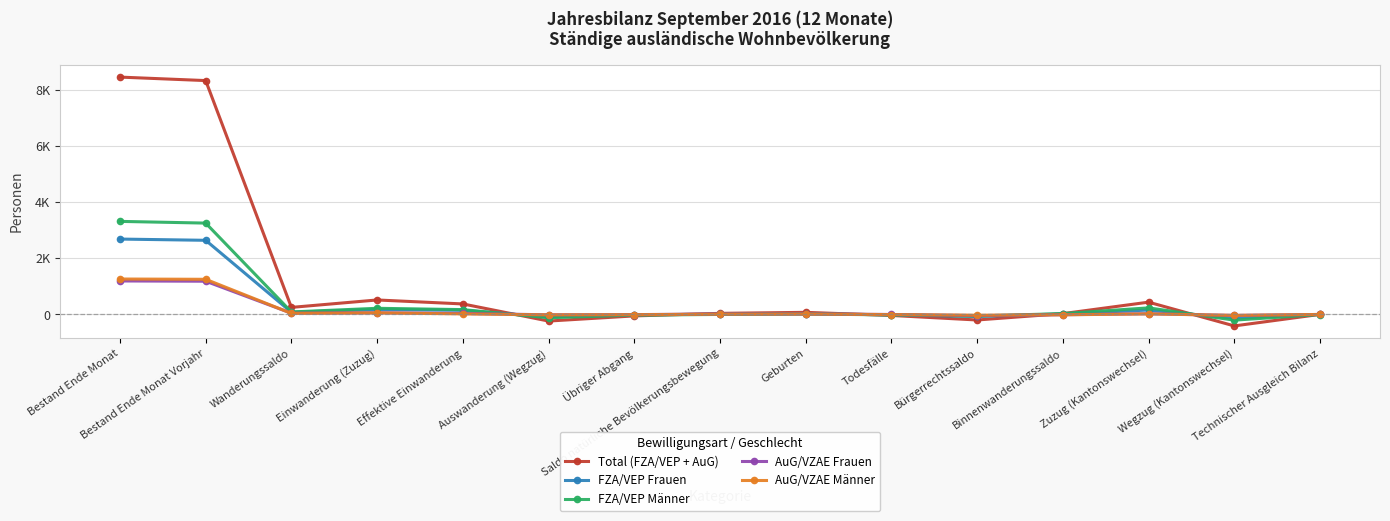

What are all the series names shown in the legend?

Total (FZA/VEP + AuG), FZA/VEP Frauen, FZA/VEP Männer, AuG/VZAE Frauen, AuG/VZAE Männer